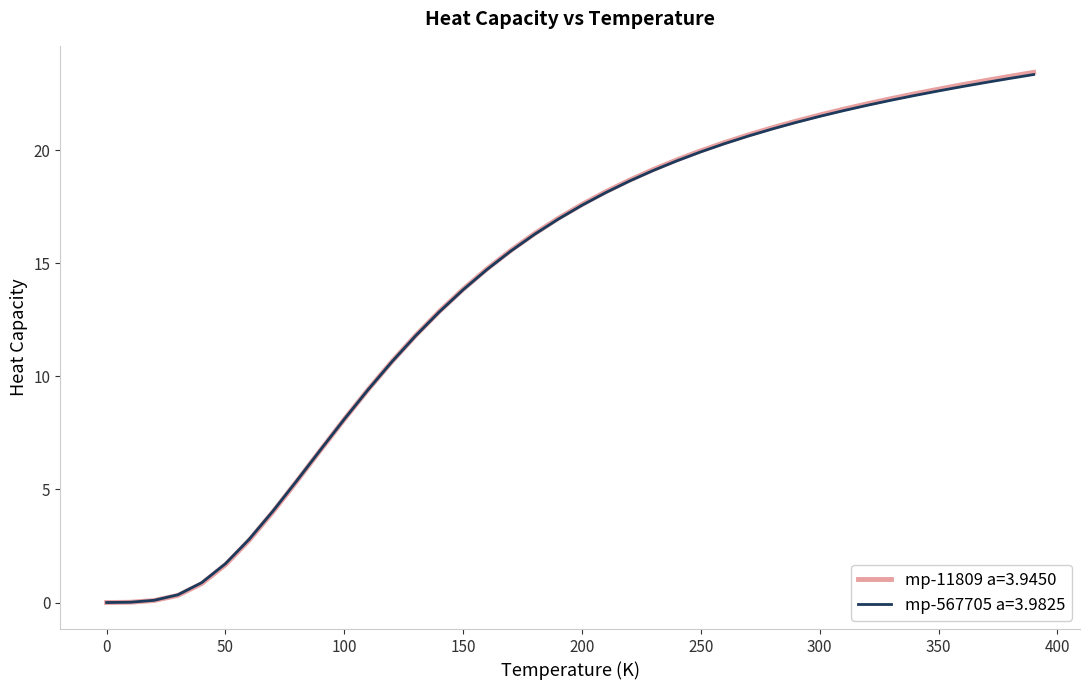

Which series has the largest range (max minus min)?

mp-11809 a=3.9450